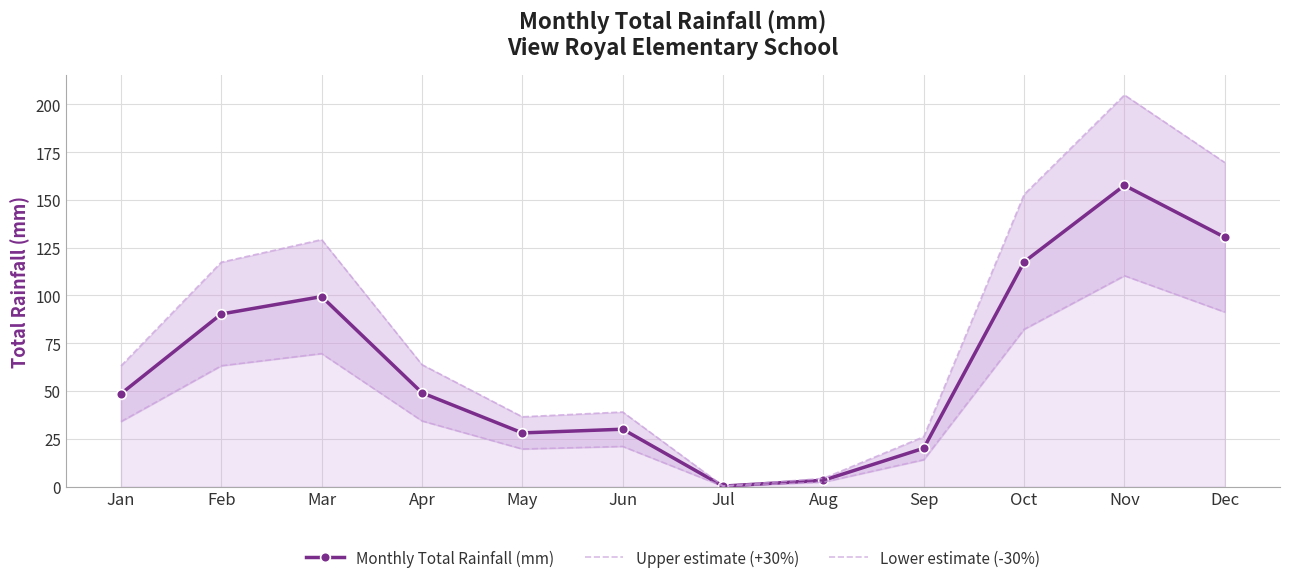

What is the difference between the second highest and second lowest values in the Monthly Total Rainfall (mm) series?

127.1